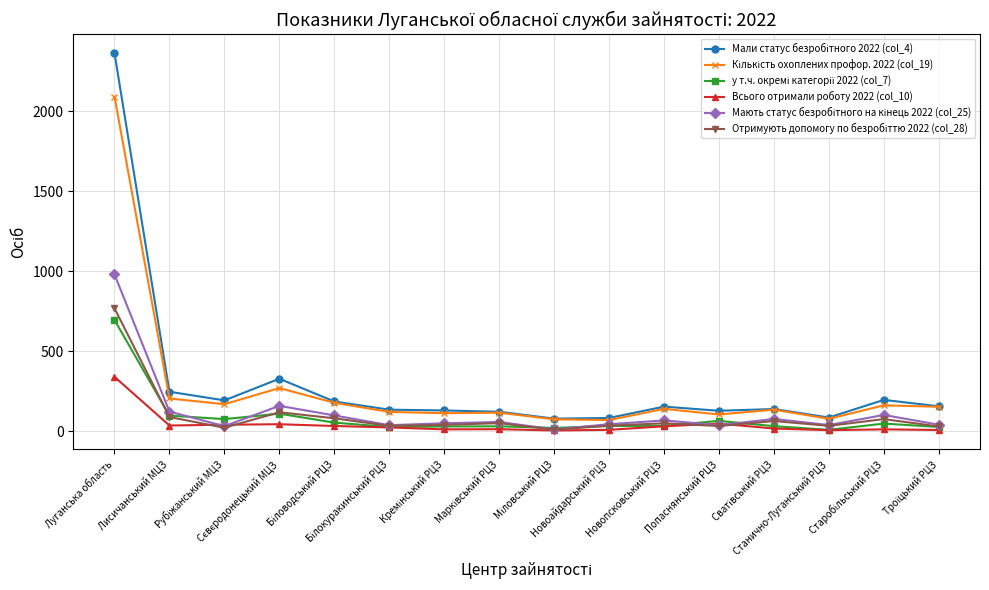

What is the value of the Мають статус безробітного на кінець 2022 (col_25) point at the 4th from the left?

159